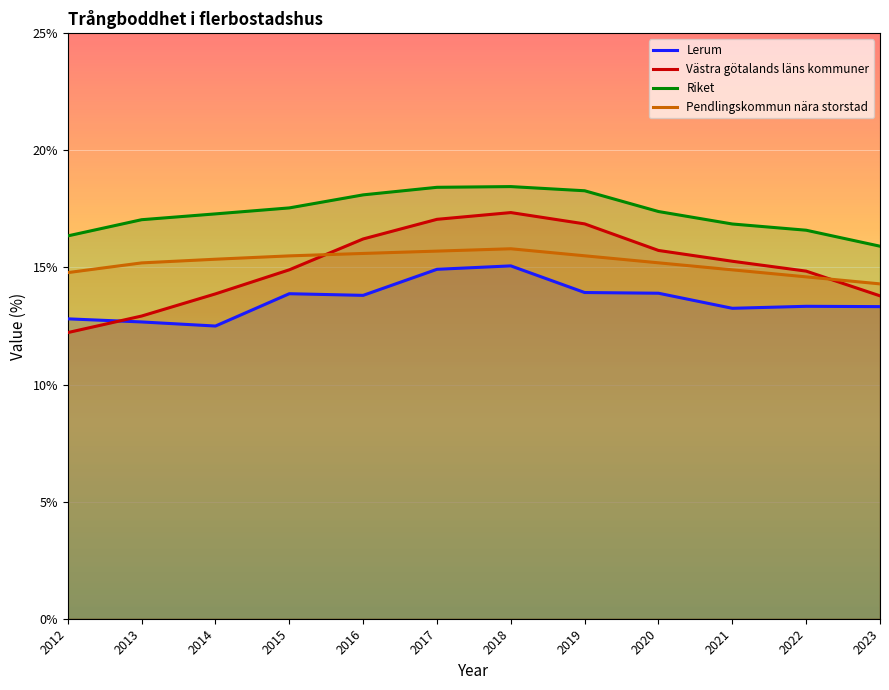

At 2018, list the series in order from smallest to largest.

Lerum, Pendlingskommun nära storstad, Västra götalands läns kommuner, Riket